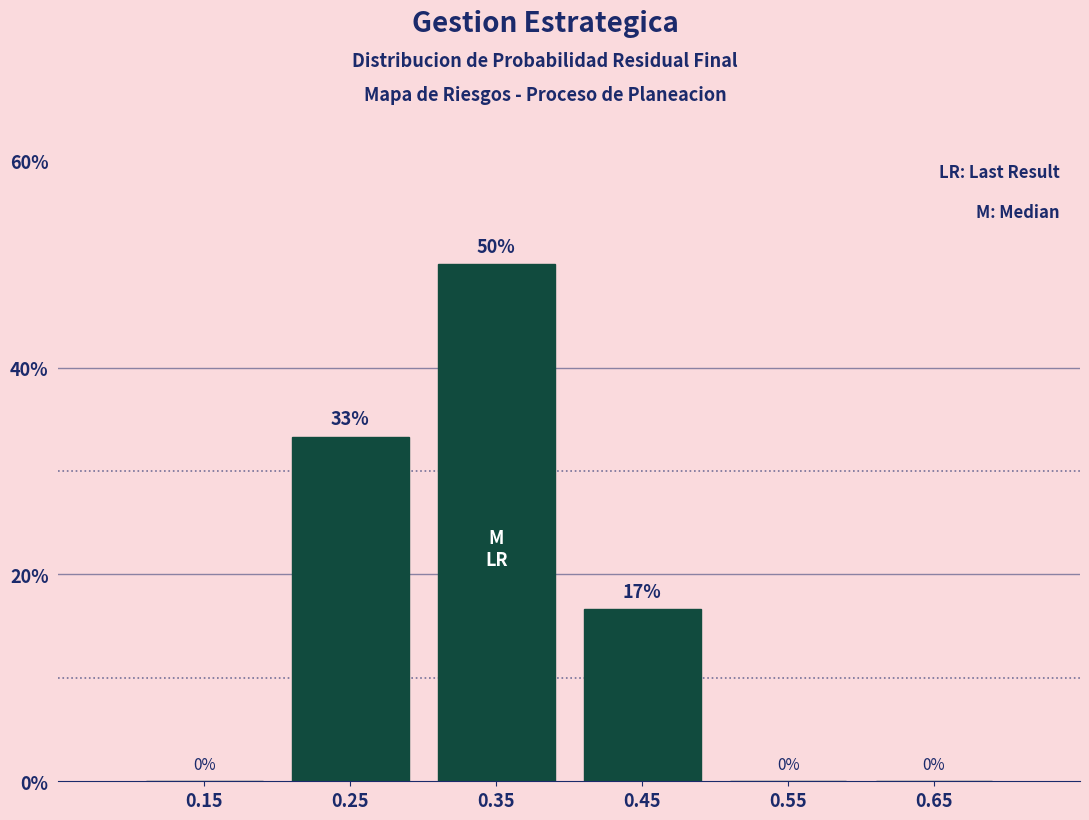

What is the maximum value shown in the chart?

50.0